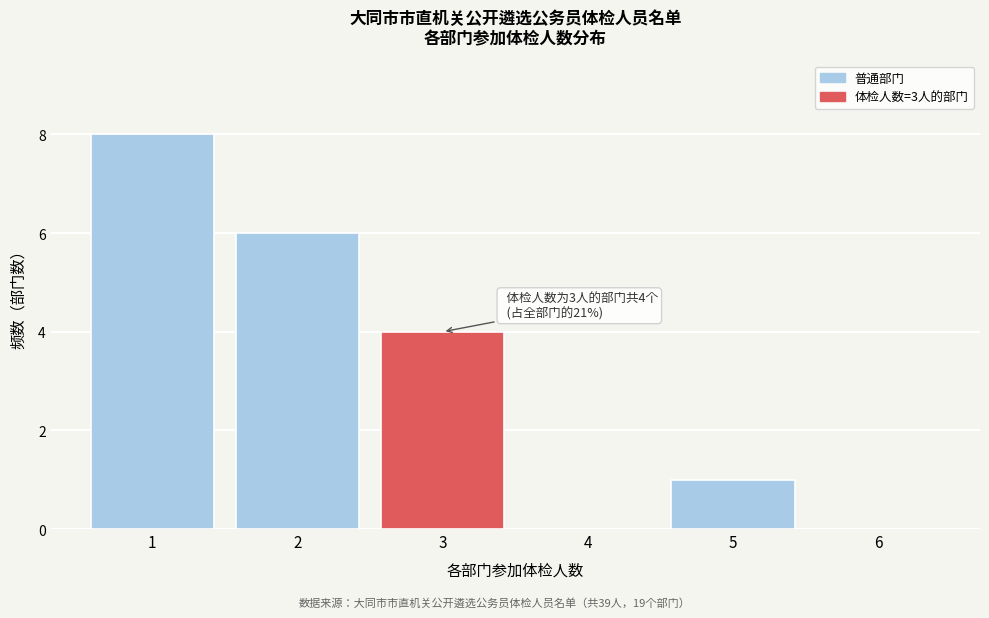

Reading left to right, extract all data points from this chart.

1=8	2=6	3=4	4=0	5=1	6=0